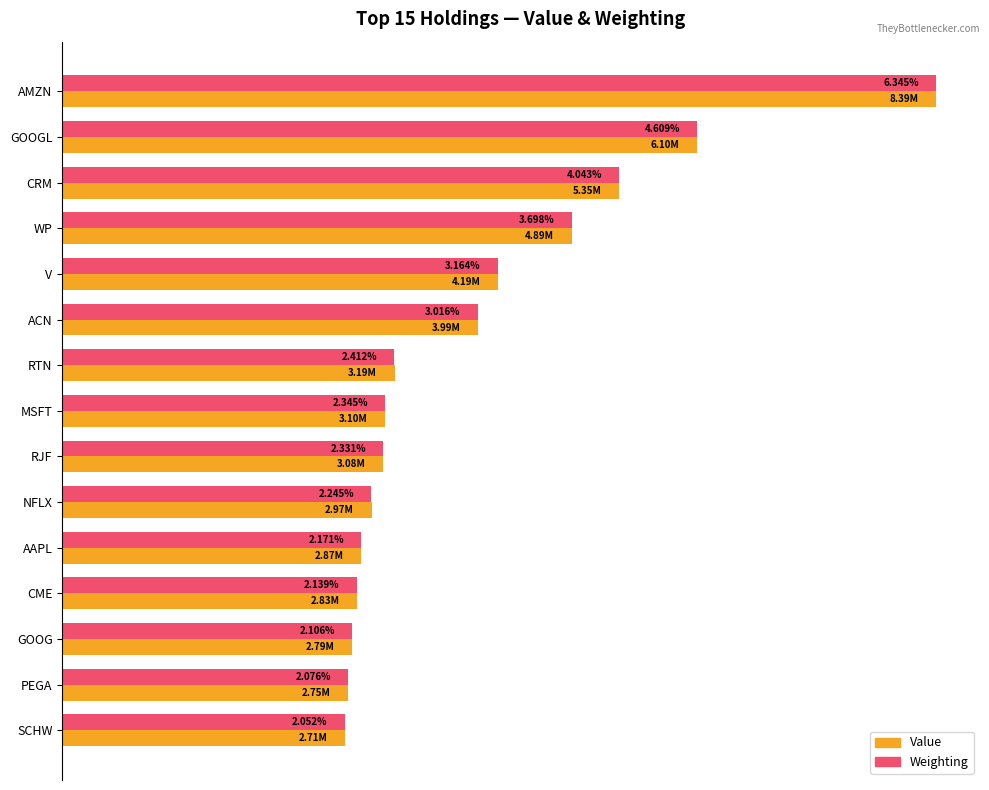

What are all the series names shown in the legend?

Value, Weighting